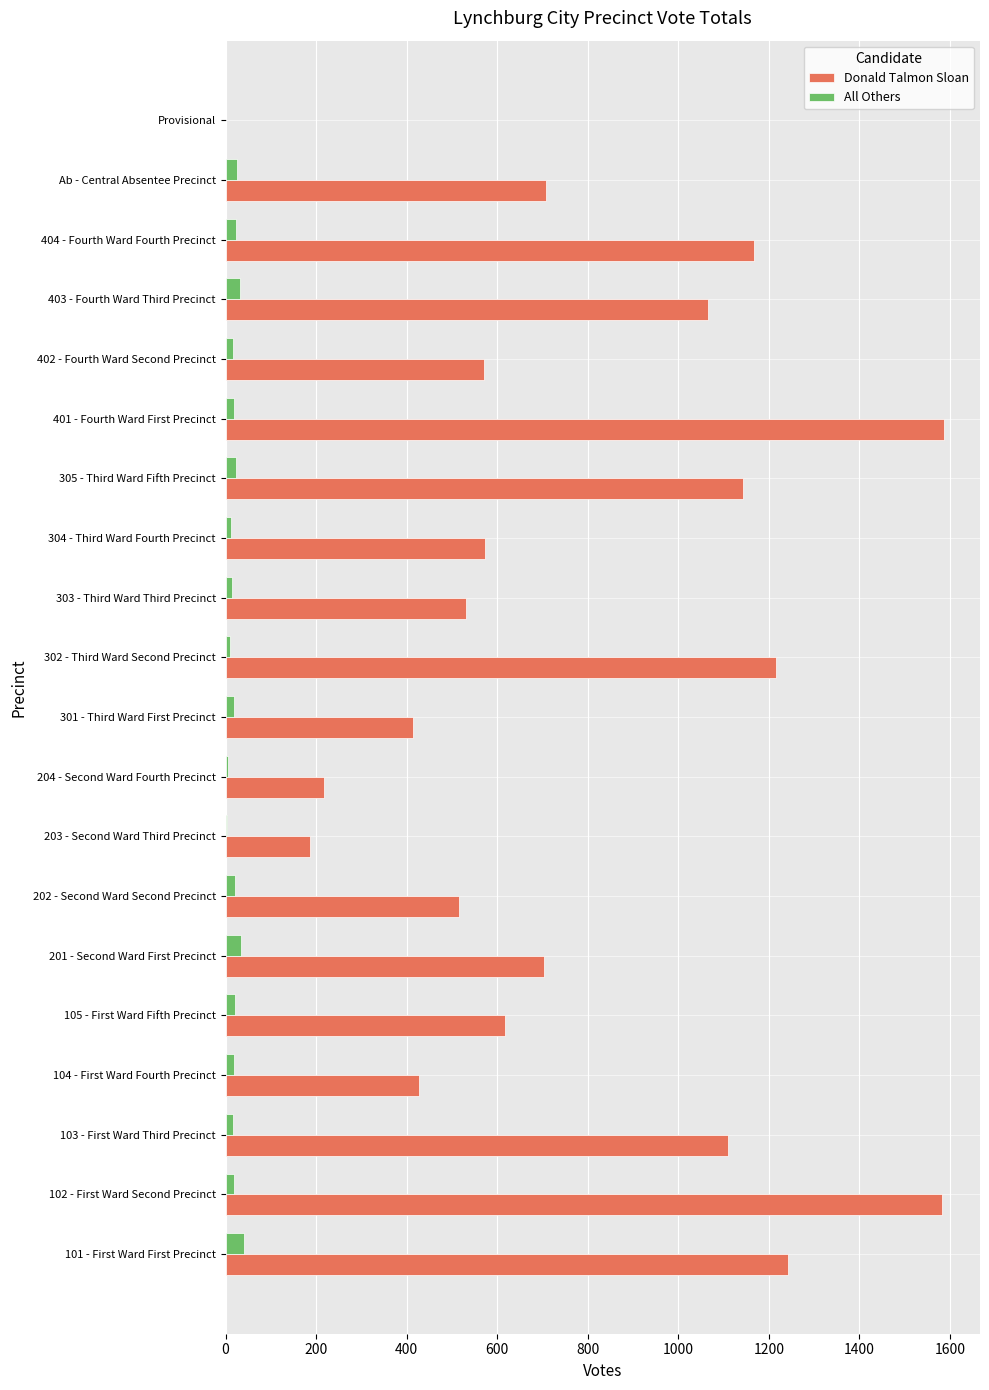

What is the sum of all Donald Talmon Sloan values?

15576